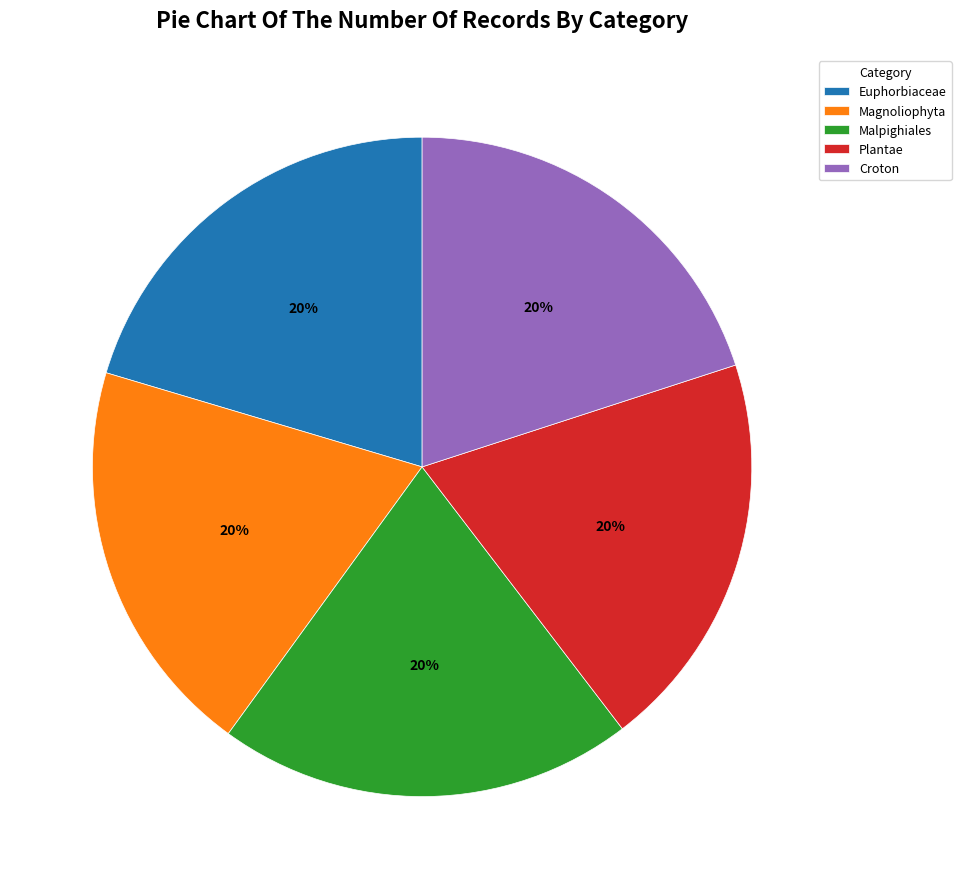

Count the number of slices in the pie.

5